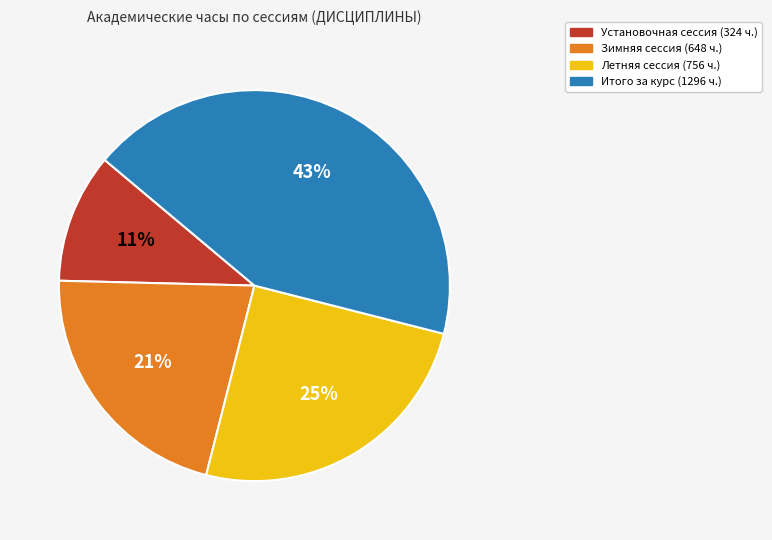

Is Итого за курс the majority of the pie?

No